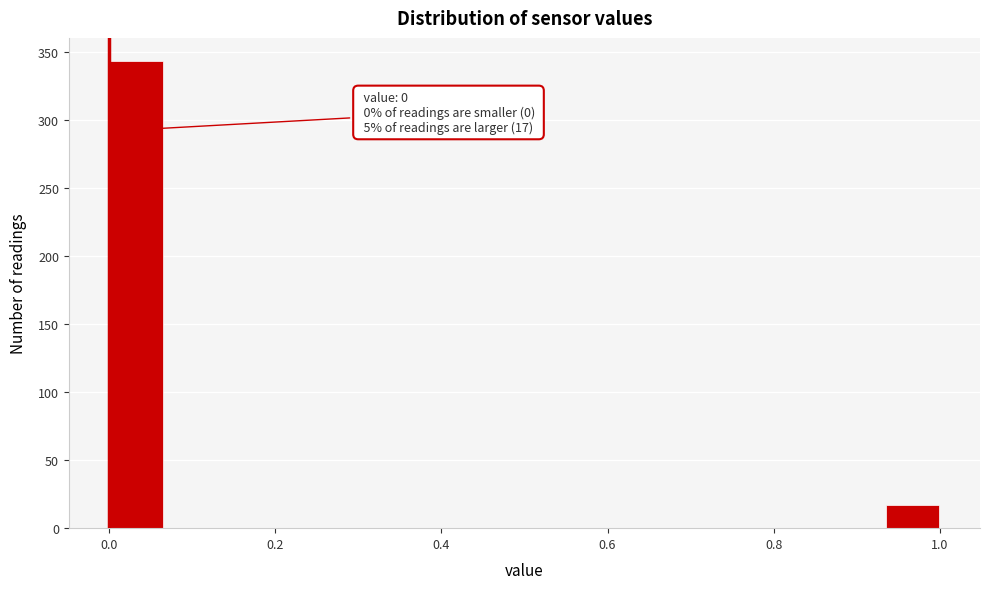

Read against the x-axis, roughly where is the centre of the tallest bar?

0.04